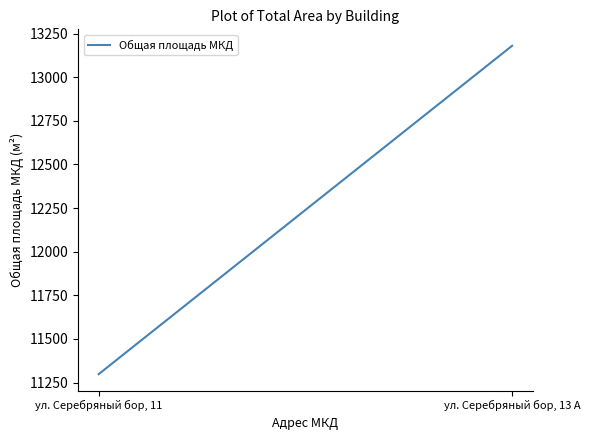

What is the label of the 2nd point from the left?

ул. Серебряный бор, 13 А